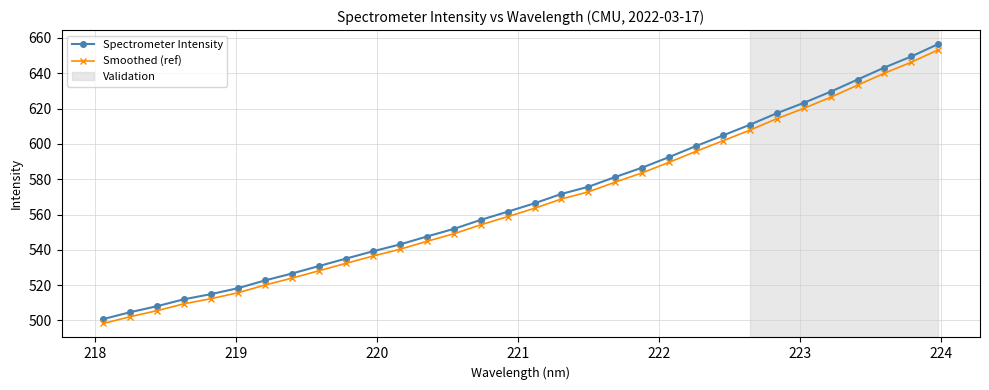

True or false: Smoothed (ref) and Spectrometer Intensity cross at least once.

False